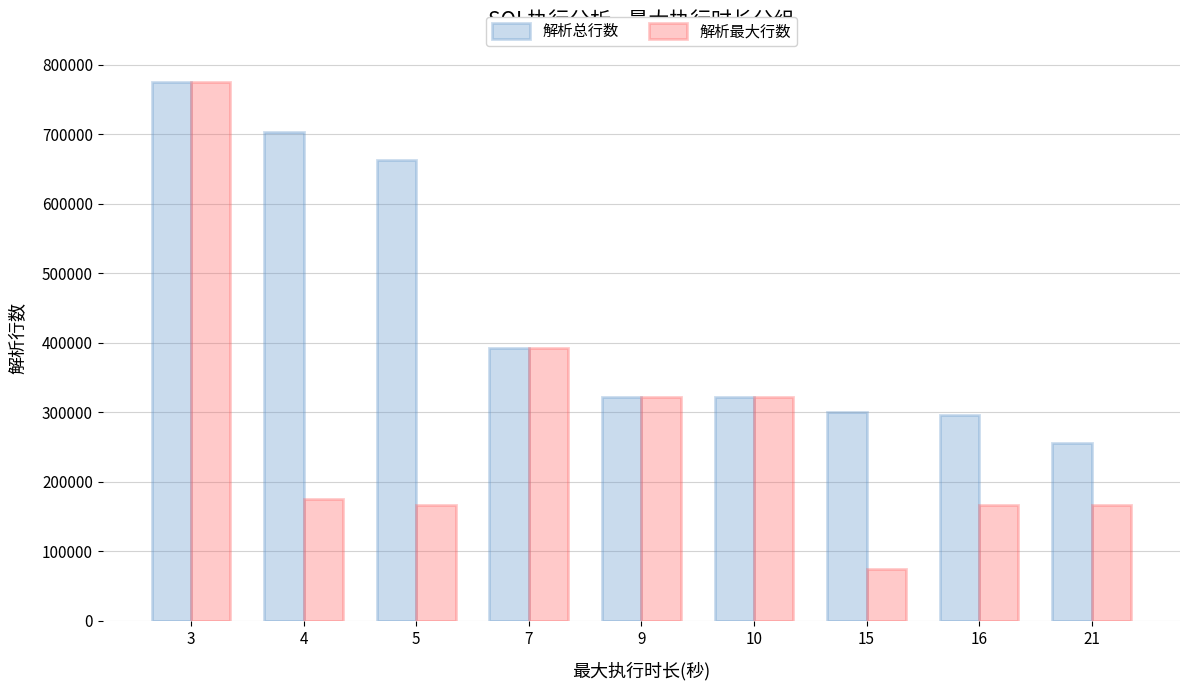

What is the value of the 解析总行数 bar at the 9th from the left?

255996